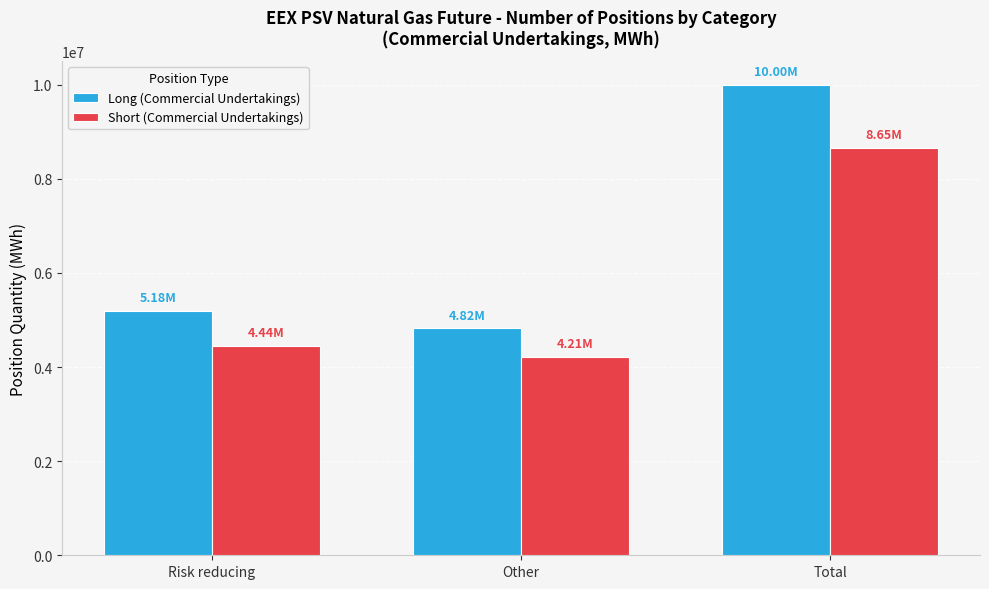

Reading left to right, list all the values displayed in this chart.

Long (Commercial Undertakings): 5182701.3	4820592.0	10003293.3
Short (Commercial Undertakings): 4440240.0	4209837.3	8650077.3